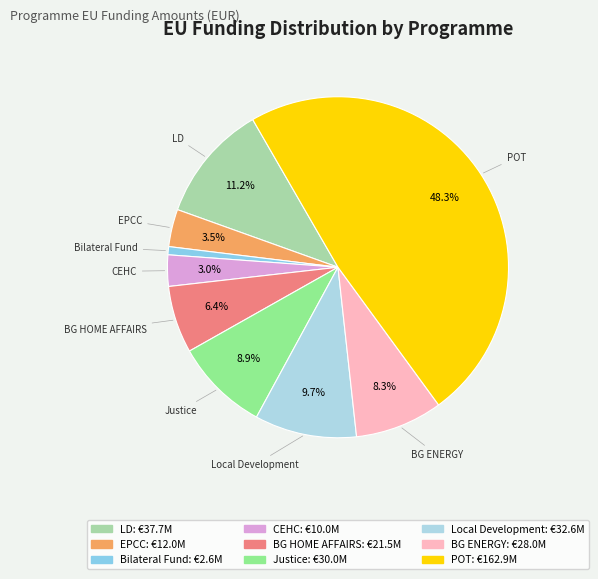

The Local Development slice represents 10% of the pie. True or false?

True